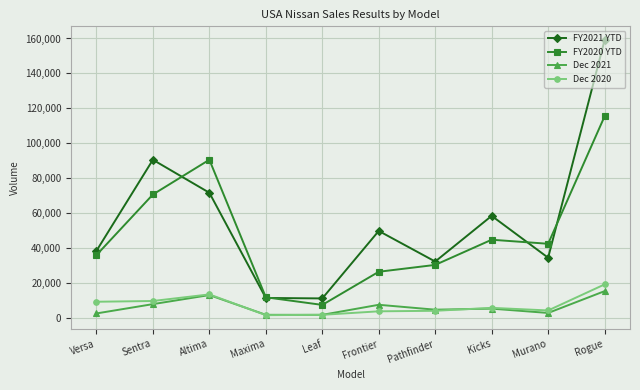

Is it true that FY2021 YTD equals 12434 at Versa?

False